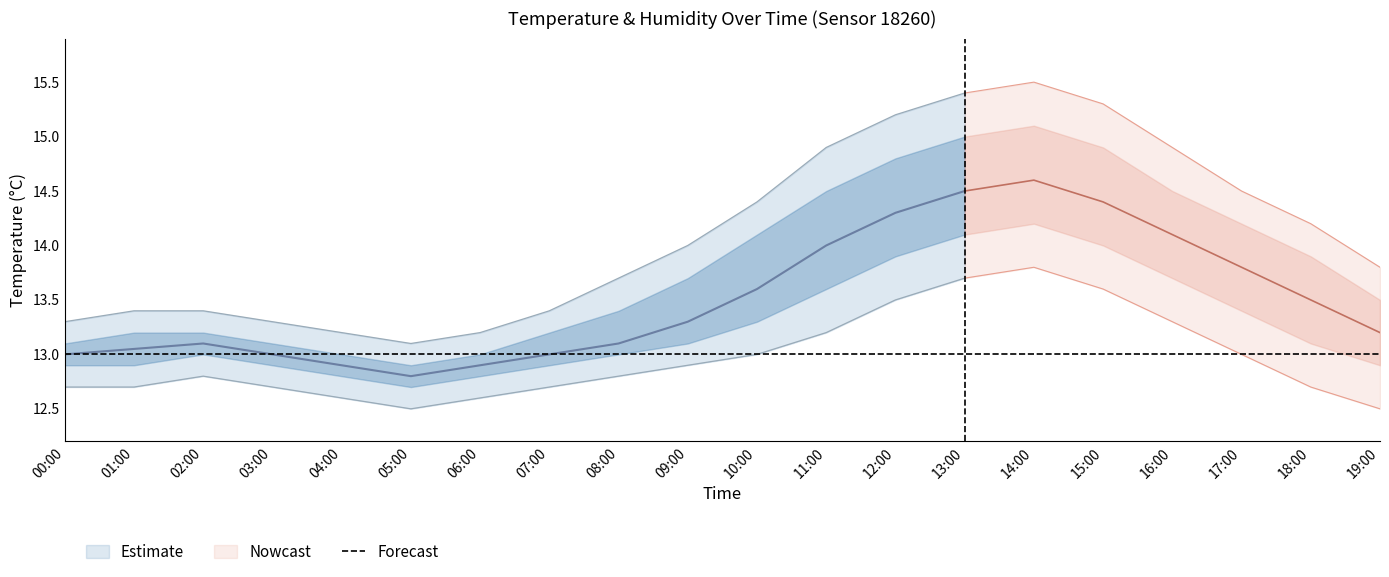

What position from the left is 00:00?

1